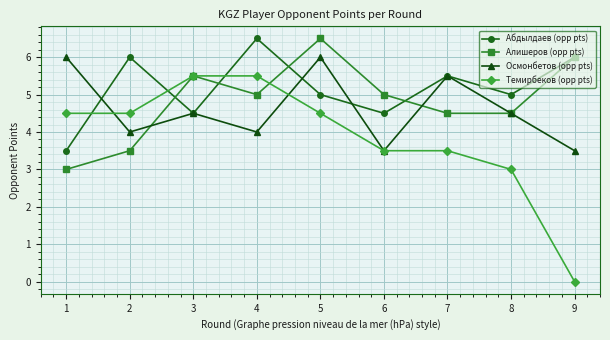

Read the Темирбеков (opp pts) value at 2.

4.5